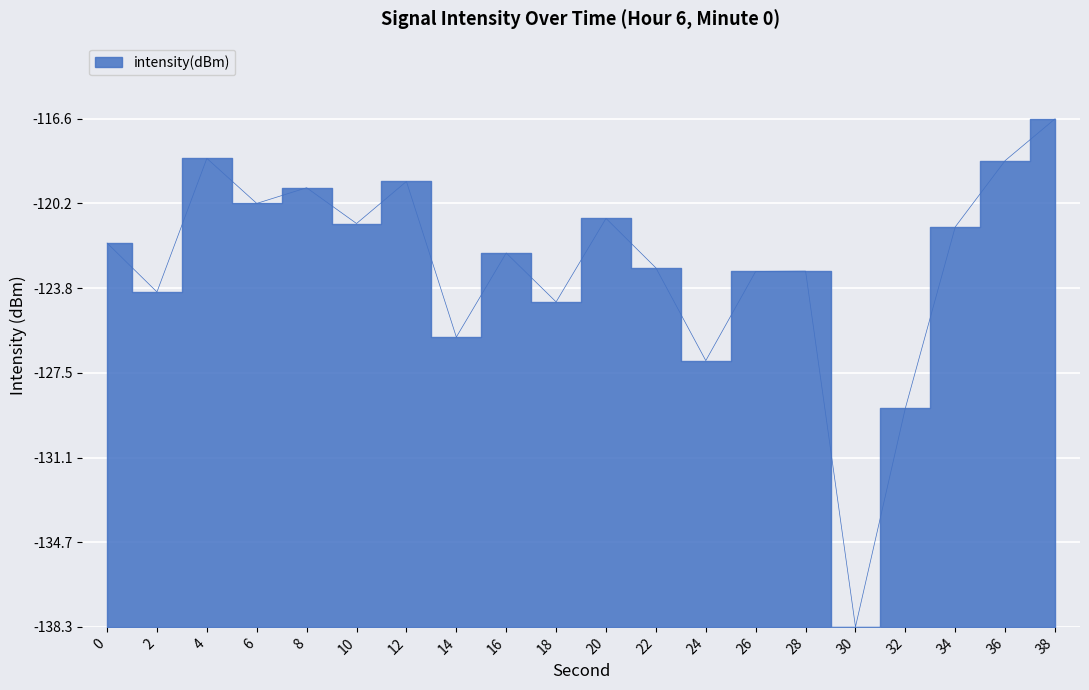

What is the sum of all values?

308.1